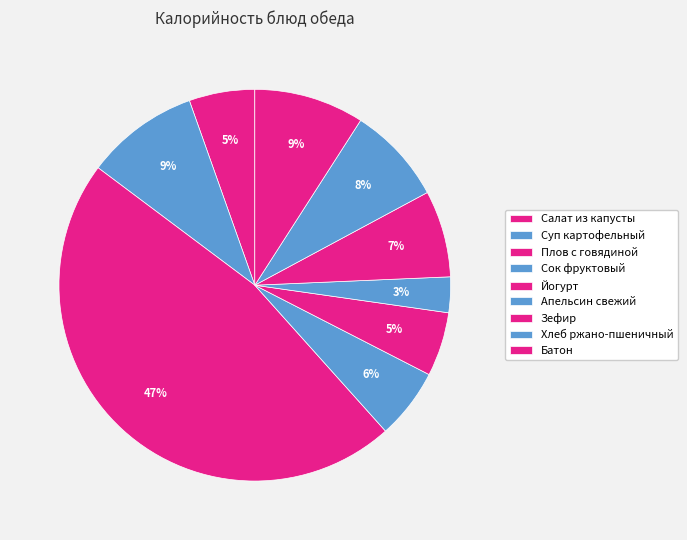

Which slice is the largest?

Плов с говядиной